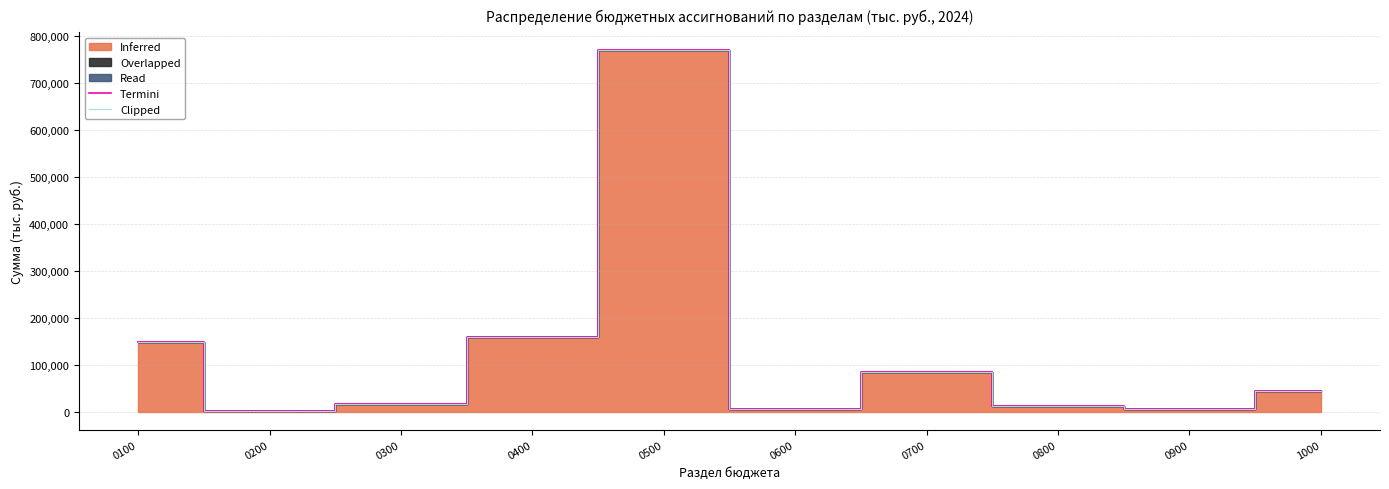

The Termini series shows 63477.5 at 0400. True or false?

False